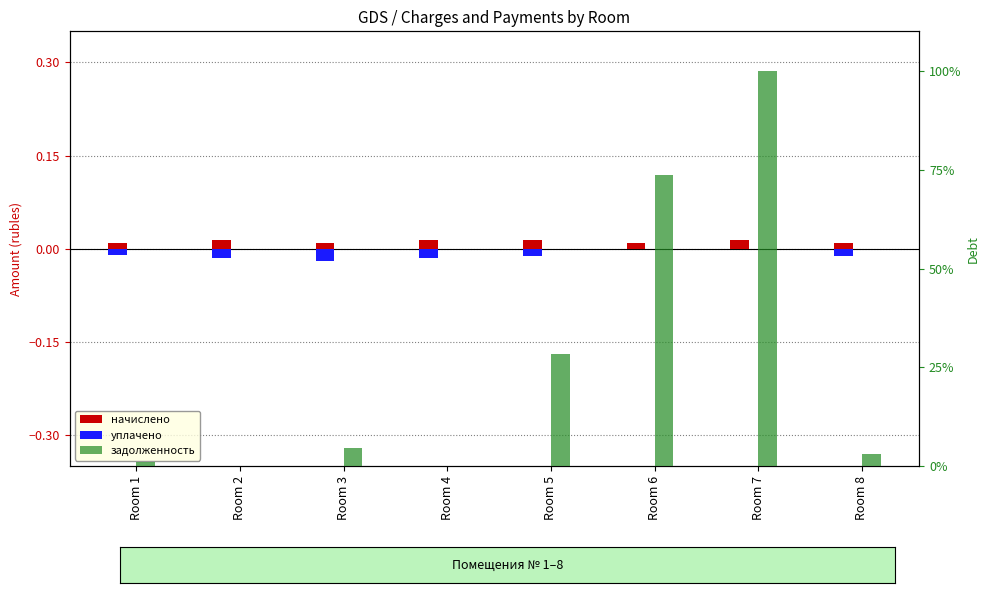

At how many categories does at least one series exceed 88?

1